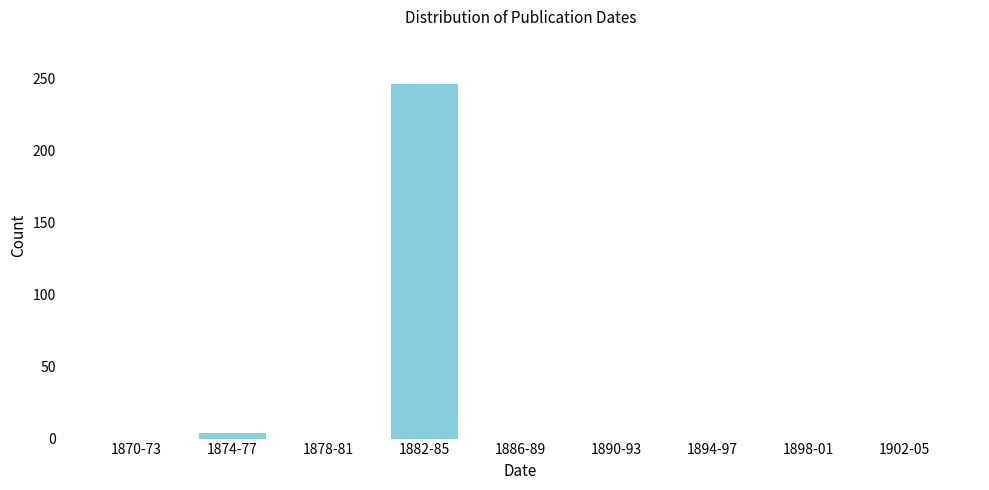

Reading left to right, what are all the values shown in this chart?

1870-73=0	1874-77=4	1878-81=0	1882-85=246	1886-89=0	1890-93=0	1894-97=0	1898-01=0	1902-05=0